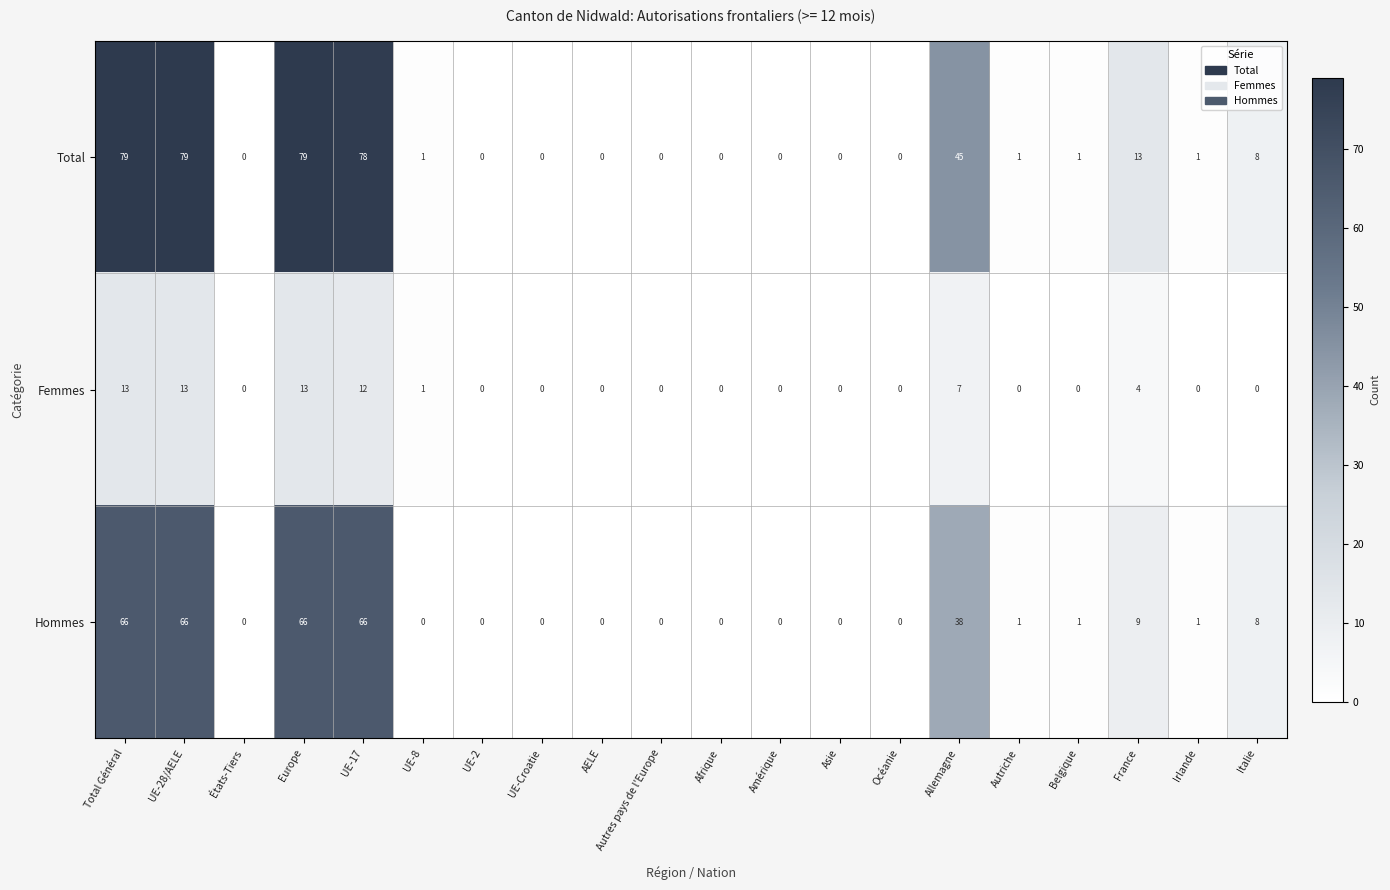

What is the maximum value shown in the chart?

79